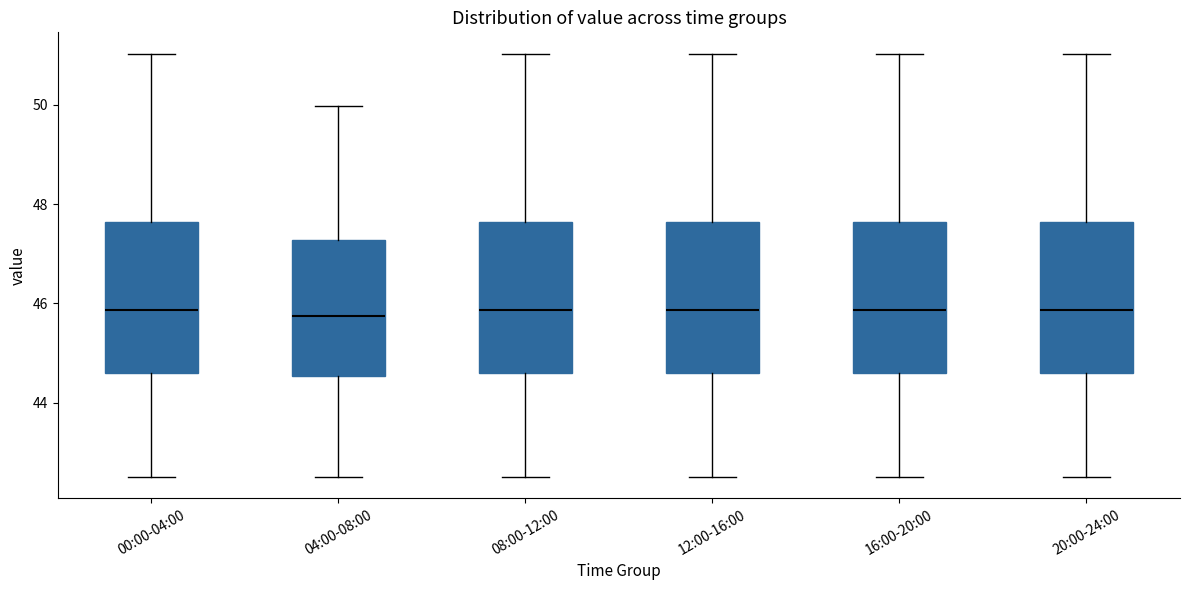

Reading left to right, read every box against the y-axis: the position of its median line, the range the box covers, and the ends of its whiskers. The values are not printed on the chart, so give them approximately, as read against the axis.

00:00-04:00: median 45.8, box 44.6 to 47.6, whiskers 42.6 to 51.0
04:00-08:00: median 45.8, box 44.6 to 47.2, whiskers 42.6 to 50.0
08:00-12:00: median 45.8, box 44.6 to 47.6, whiskers 42.6 to 51.0
12:00-16:00: median 45.8, box 44.6 to 47.6, whiskers 42.6 to 51.0
16:00-20:00: median 45.8, box 44.6 to 47.6, whiskers 42.6 to 51.0
20:00-24:00: median 45.8, box 44.6 to 47.6, whiskers 42.6 to 51.0